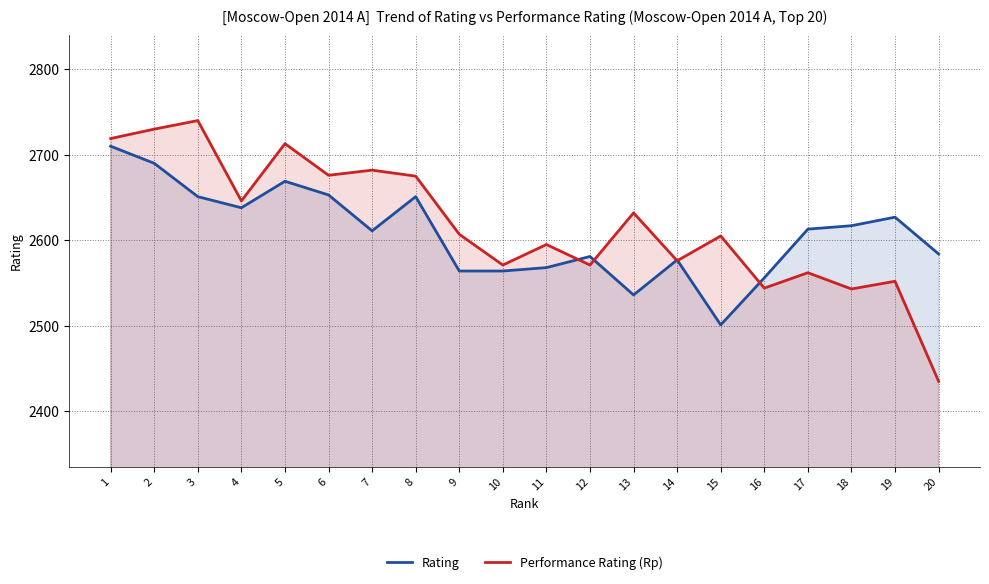

Reading left to right, transcribe all the data shown in this chart.

Rating: 1=2710	2=2690	3=2651	4=2638	5=2669	6=2653	7=2611	8=2651	9=2564	10=2564	11=2568	12=2581	13=2536	14=2577	15=2501	16=2556	17=2613	18=2617	19=2627	20=2584
Performance Rating (Rp): 1=2719	2=2730	3=2740	4=2646	5=2713	6=2676	7=2682	8=2675	9=2607	10=2571	11=2595	12=2571	13=2632	14=2576	15=2605	16=2544	17=2562	18=2543	19=2552	20=2435